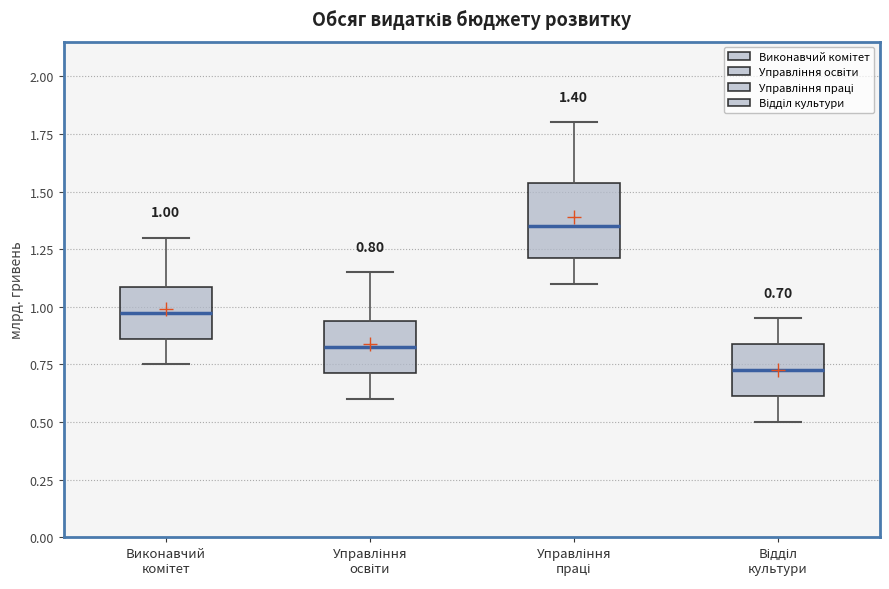

Which box is the tallest, from its lower edge to its upper edge?

Управління праці